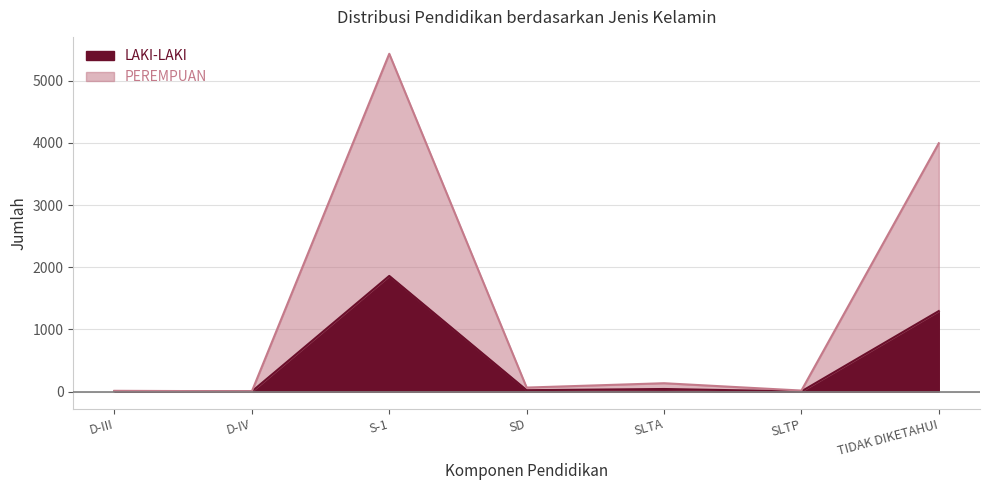

Reading left to right, list all the values displayed in this chart.

LAKI-LAKI: 7	3	1860	23	42	4	1295
PEREMPUAN: 13	5	5431	65	135	17	3993